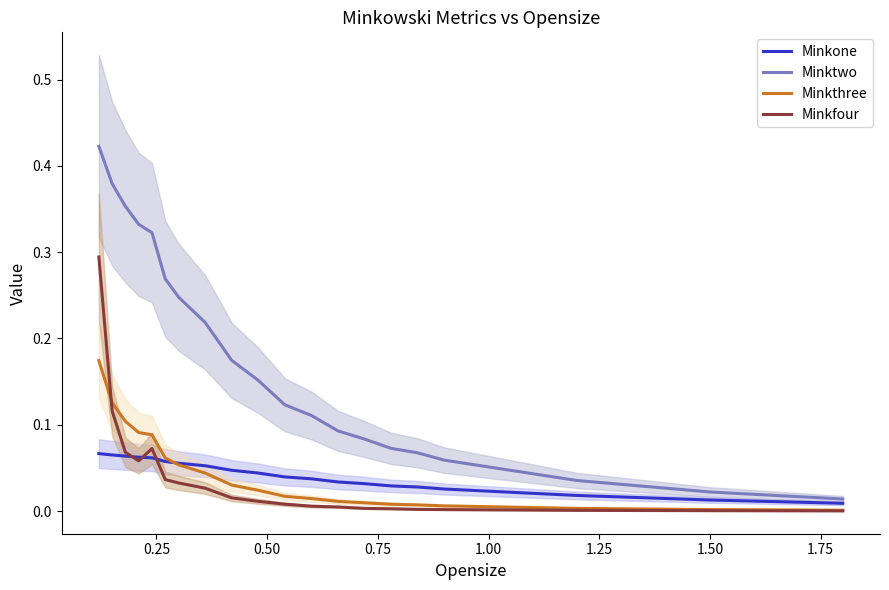

Rank the series by their maximum value, from highest to lowest.

Minktwo, Minkfour, Minkthree, Minkone